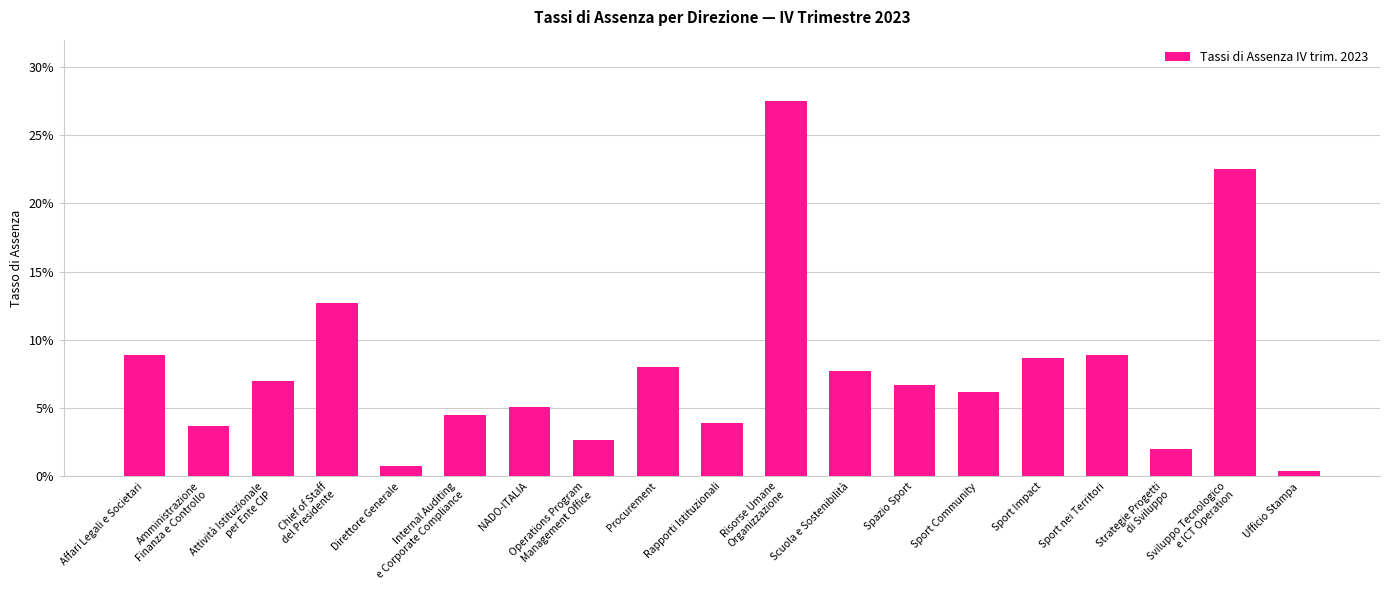

Does the chart contain any negative values?

No